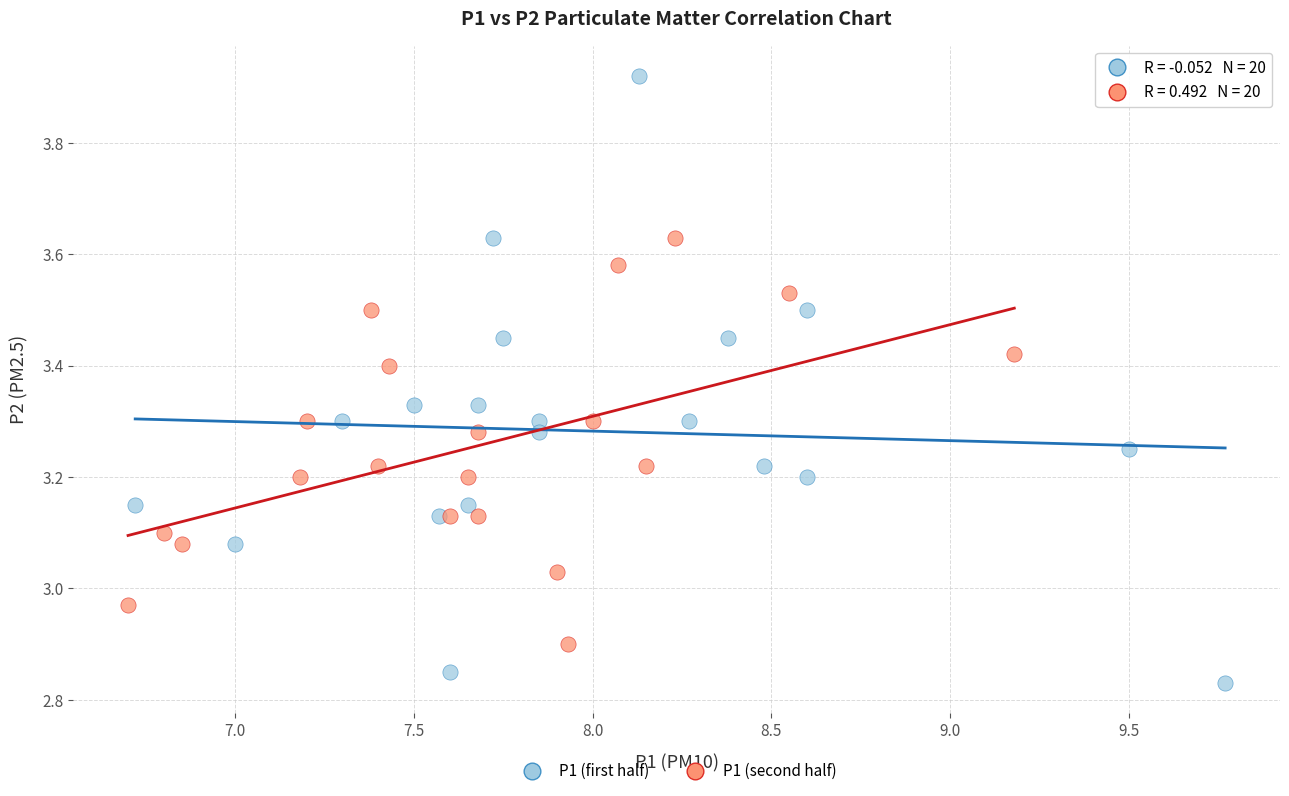

Which series contains the highest Y value?

P1 (first half)